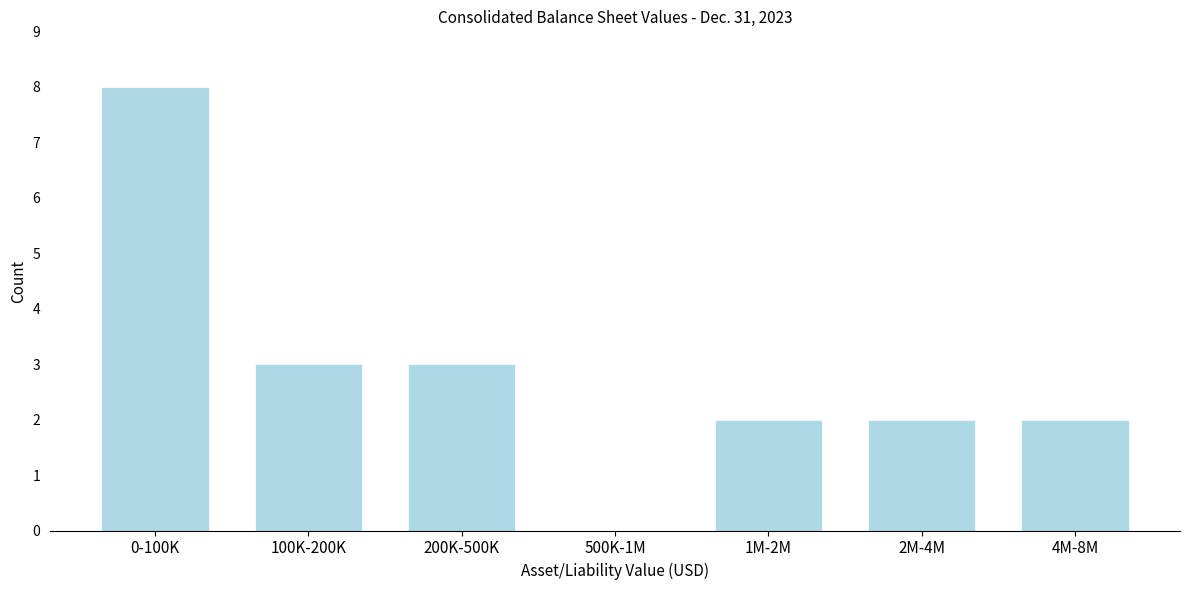

Reading left to right, what are all the values shown in this chart?

0-100K=8	100K-200K=3	200K-500K=3	500K-1M=0	1M-2M=2	2M-4M=2	4M-8M=2